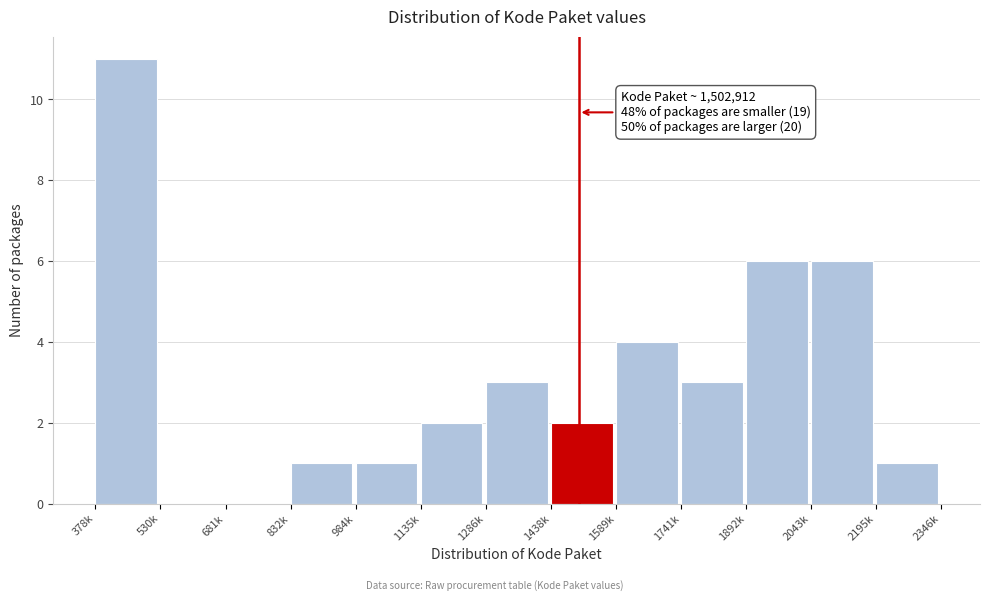

Reading left to right, what are all the values shown in this chart?

378k=11	530k=0	681k=0	832k=1	984k=1	1135k=2	1286k=3	1438k=2	1589k=4	1741k=3	1892k=6	2043k=6	2195k=1